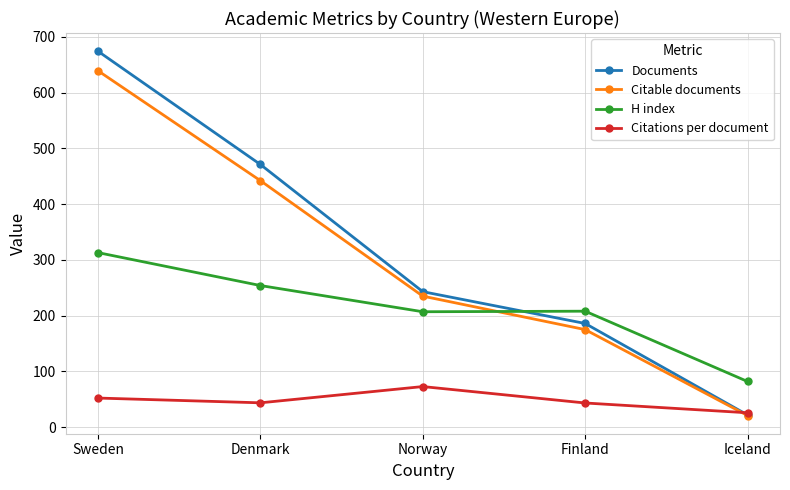

What is the sum of all Documents values?

1596.0